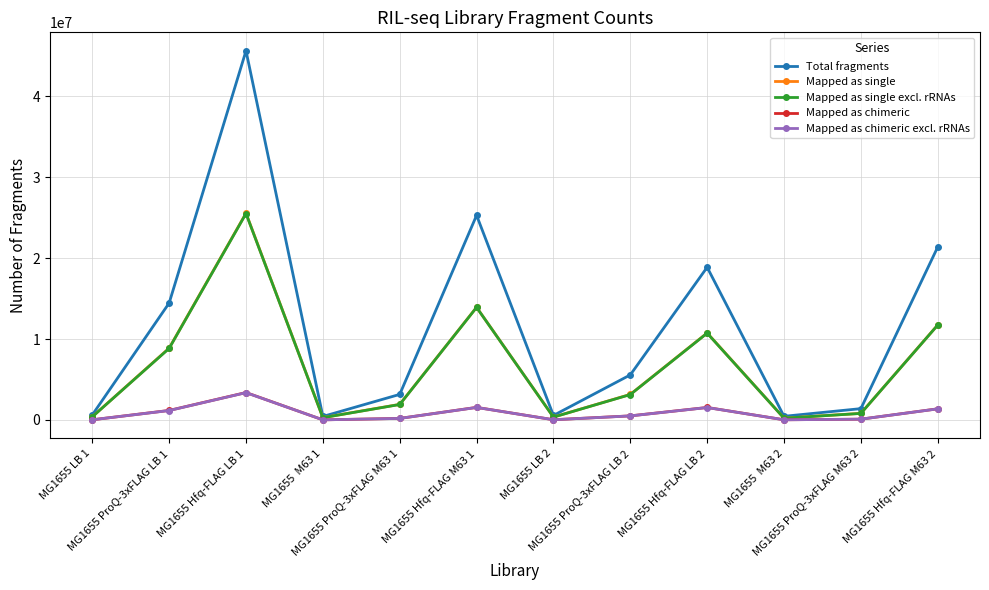

What is the value of the Mapped as single excl. rRNAs point at the 1st from the left?

378828